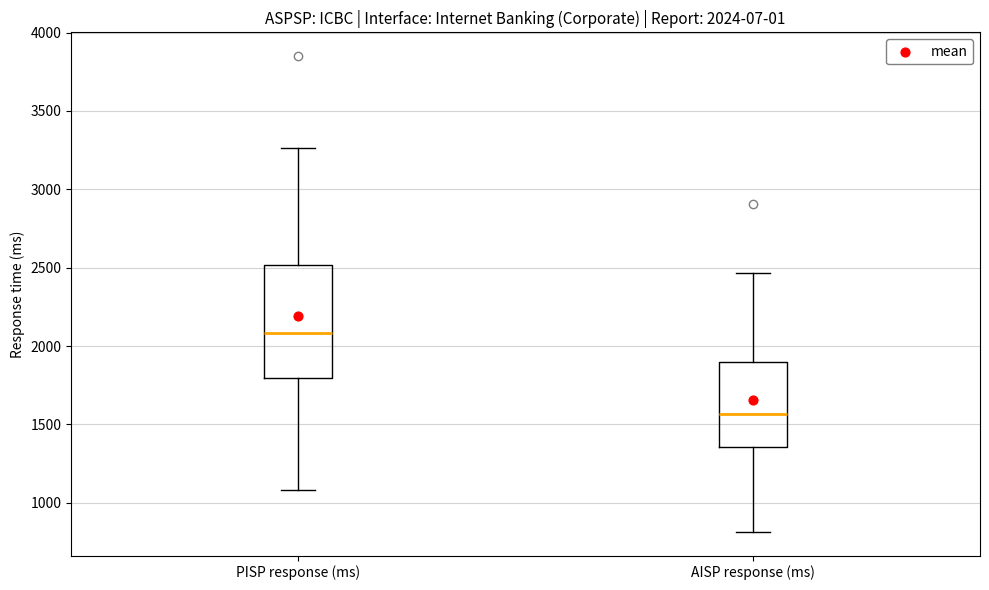

Comparing the boxes themselves (not the whiskers), which one is the tallest?

PISP response (ms)